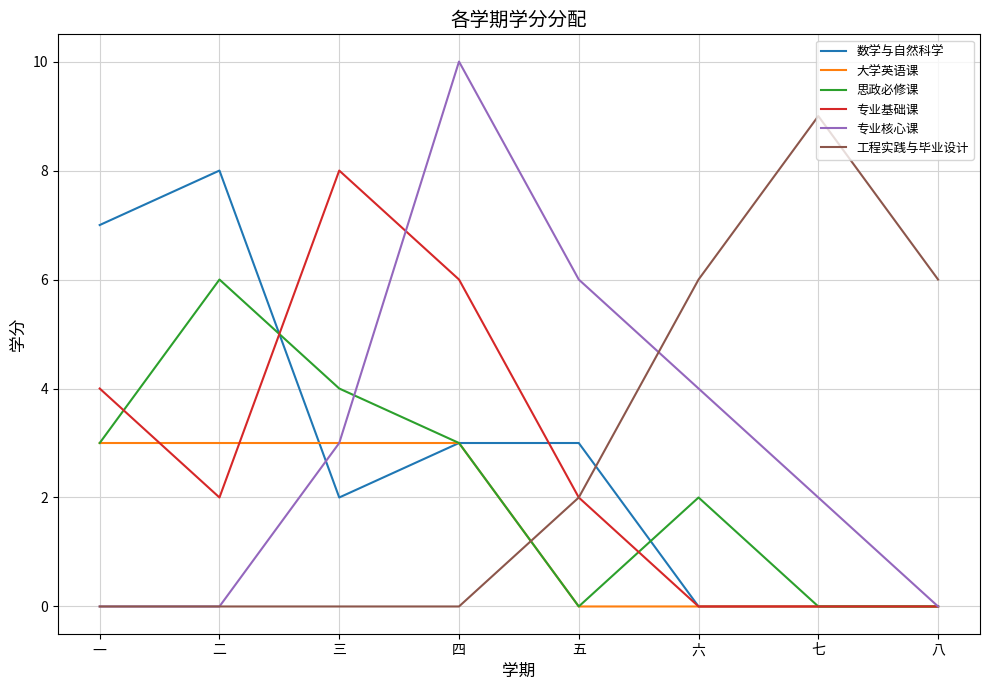

What position from the left is 四?

4